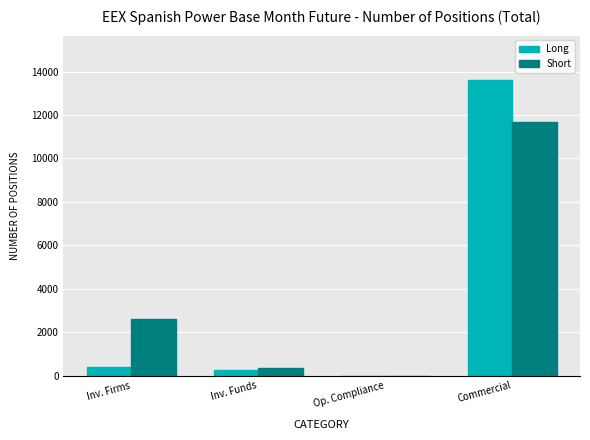

Is the value of Long at Op. Compliance greater than the value of Short at Commercial?

No